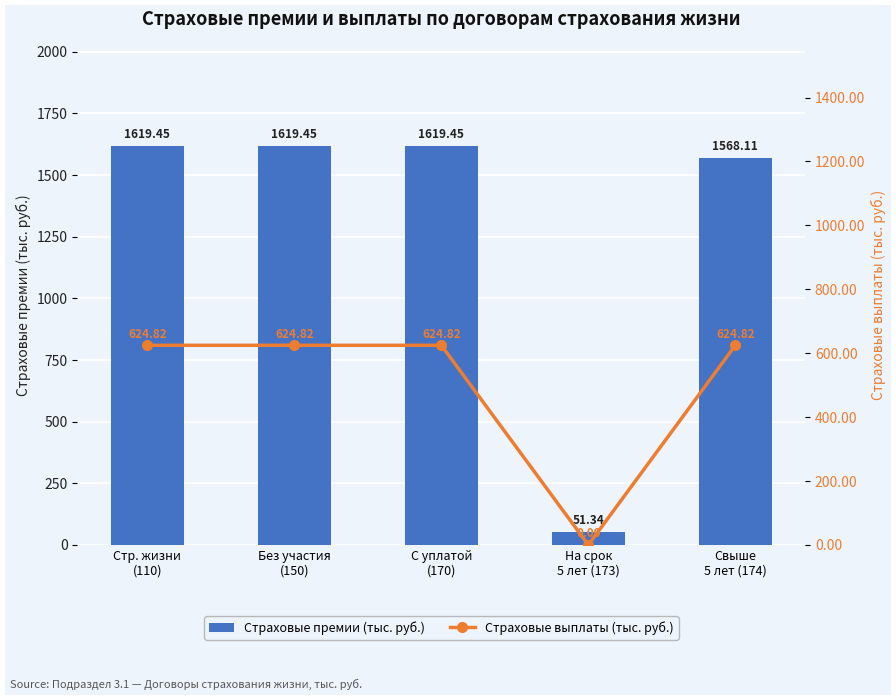

Which series has the widest spread of values?

Страховые премии (тыс. руб.)